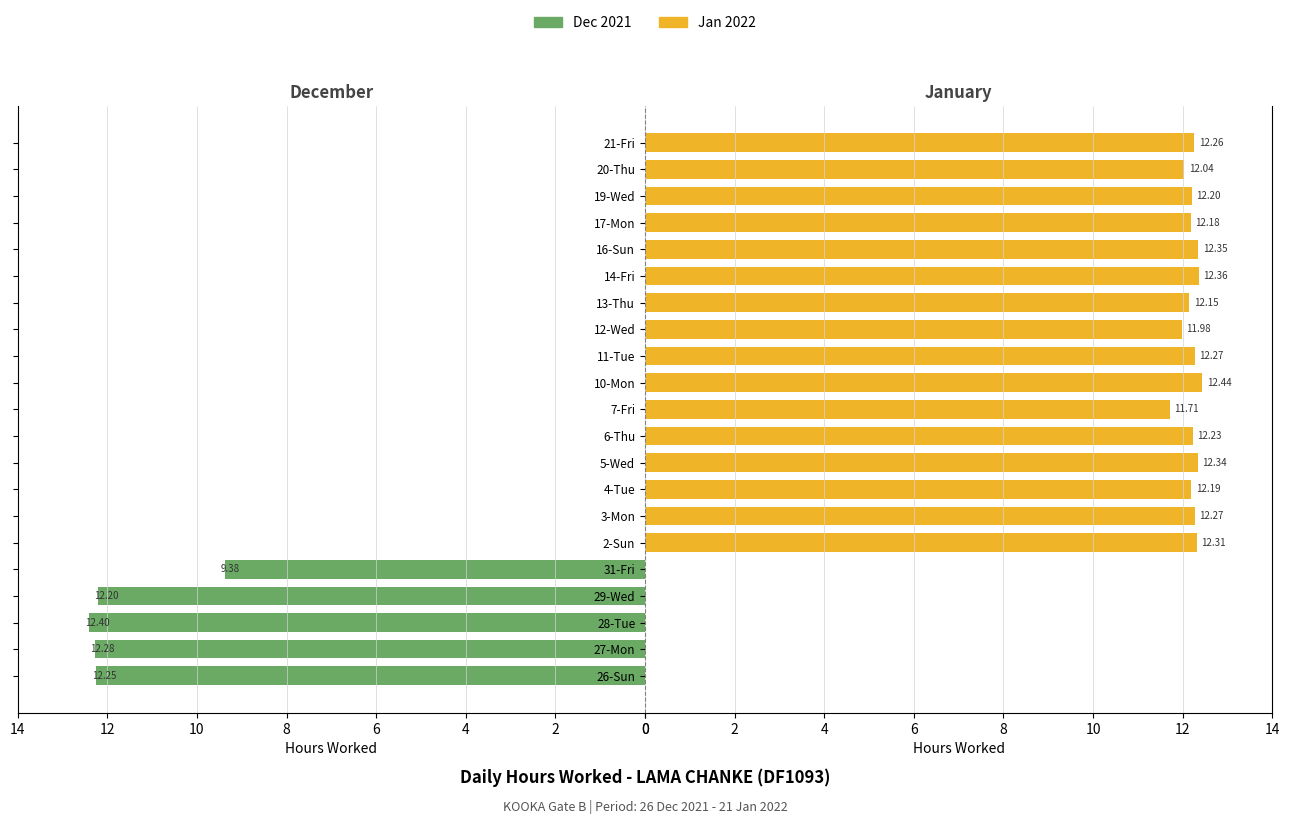

What is the average value of the Jan 2022 series?

9.3